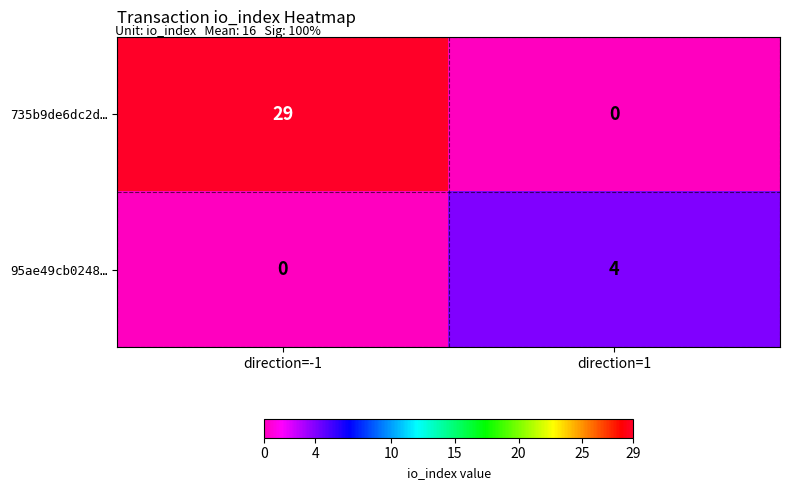

Which series has the largest range (max minus min)?

735b9de6dc2d…